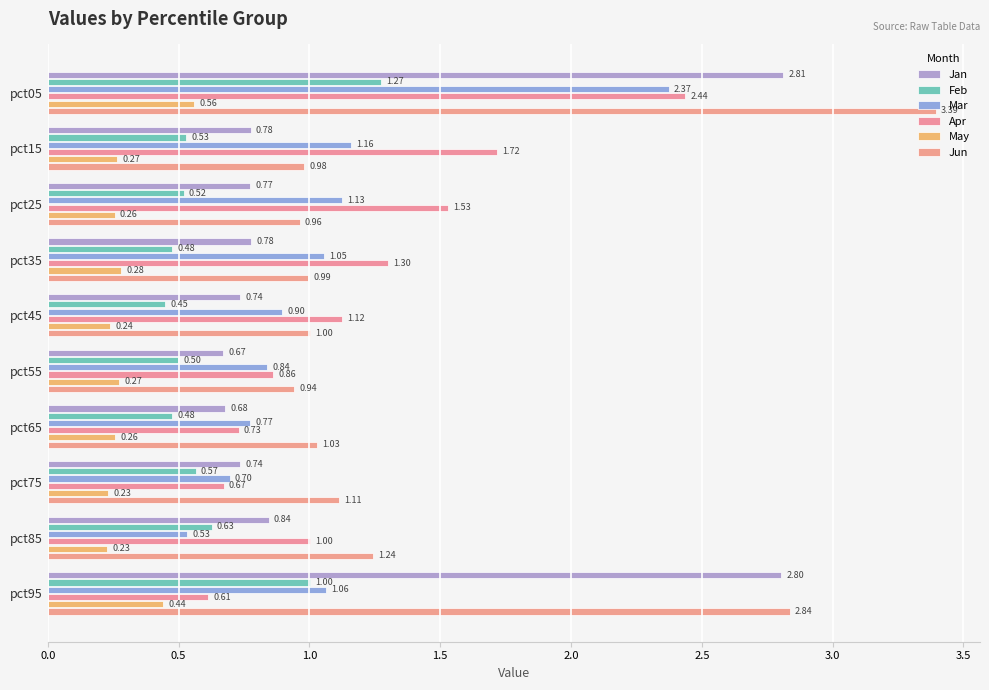

How many series are shown in this chart?

6